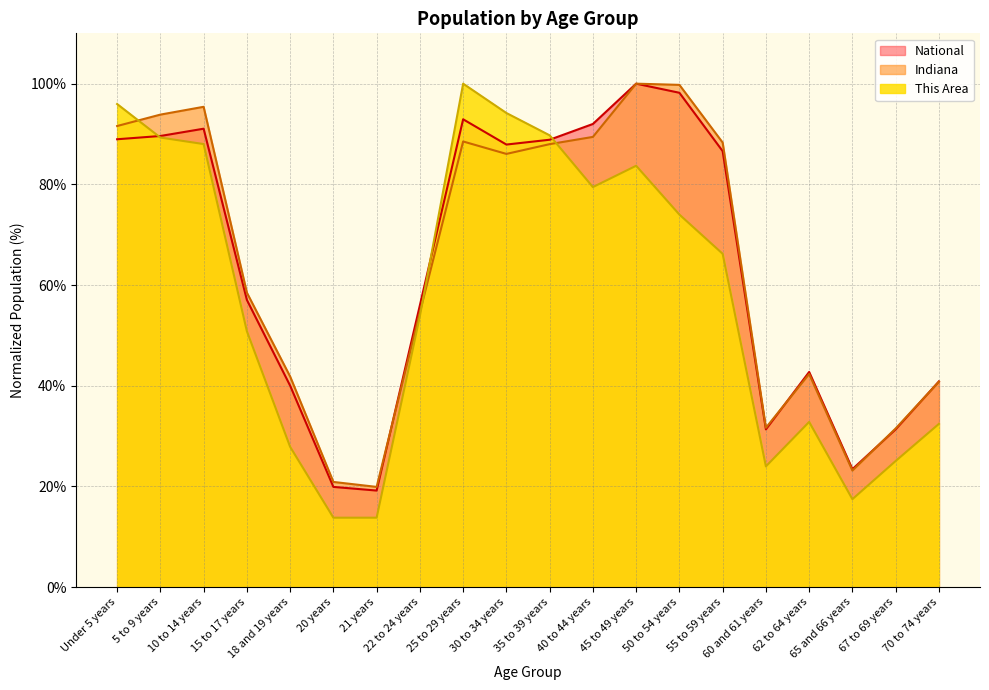

Is it true that National equals 54.2 at Under 5 years?

False